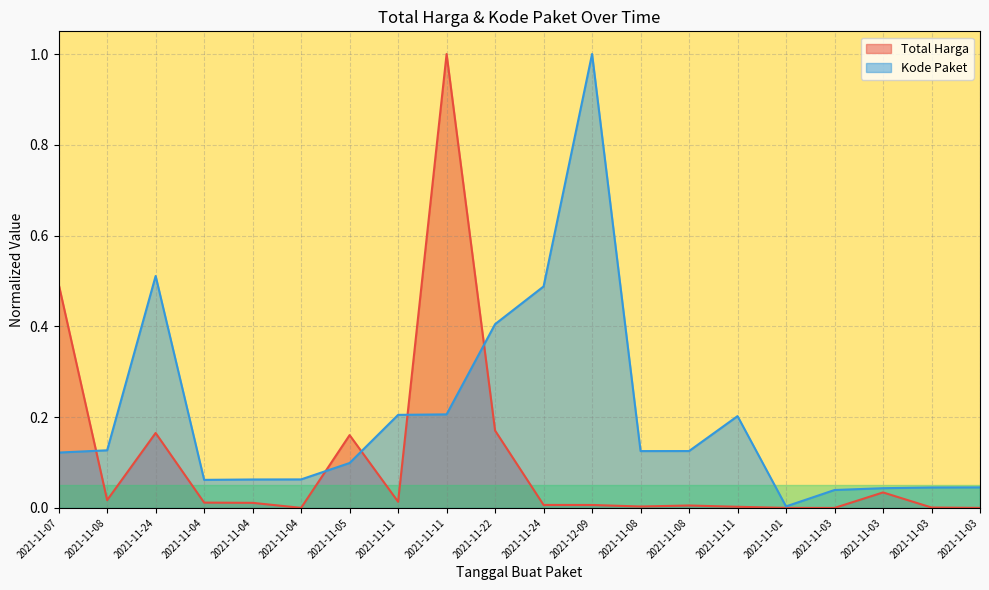

At how many categories does at least one series exceed 0?

20